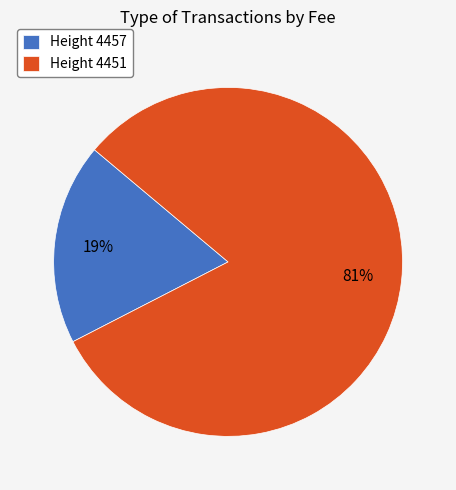

Which category has the smallest portion of the pie?

Height 4457